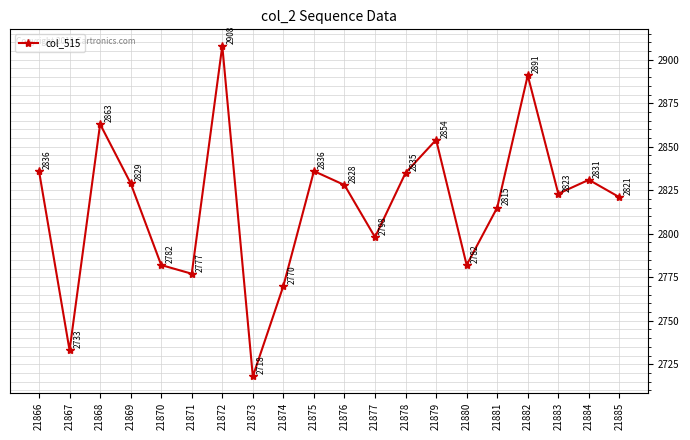

Between 21866 and 21869, which is larger?

21866